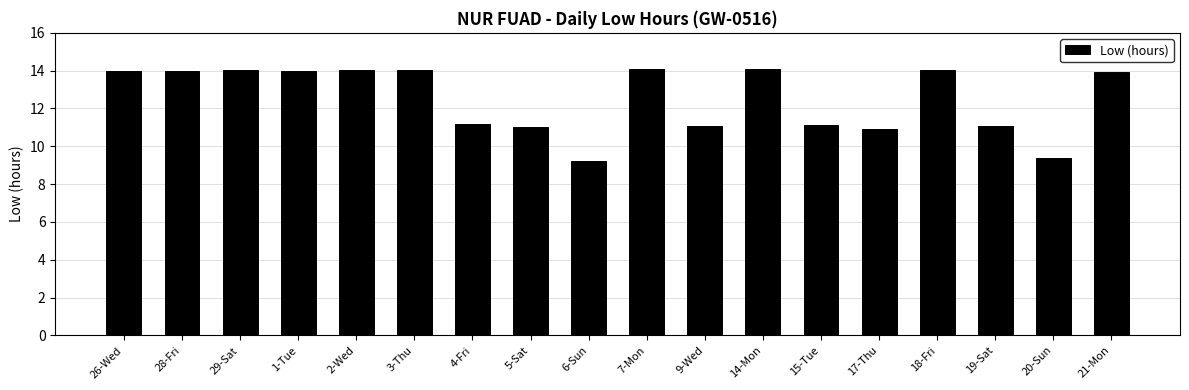

Approximately how many times larger is the value at 20-Sun compared to 29-Sat?

0.7